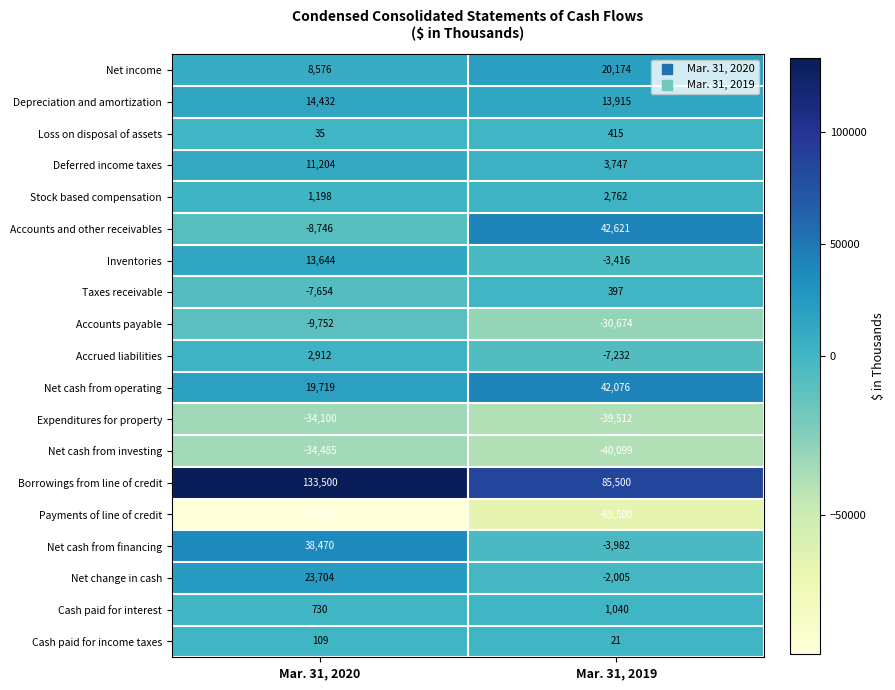

What is the minimum value shown in the chart?

-93500